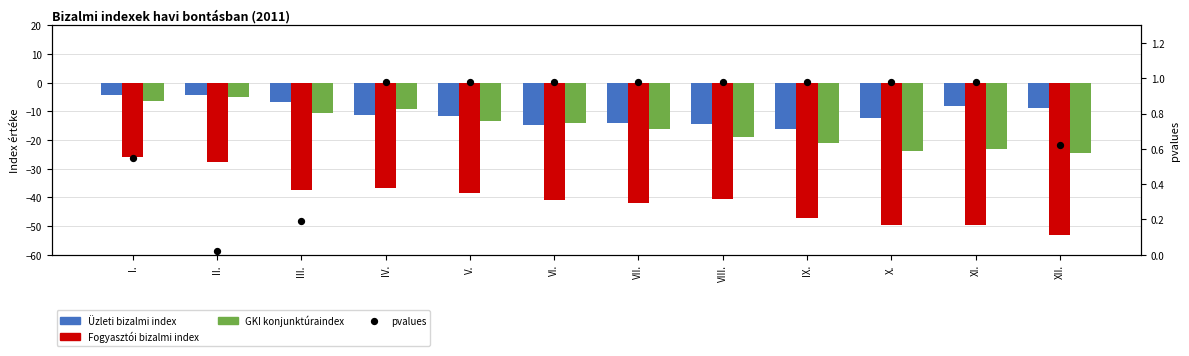

What is the total value across all series at VII.?

-71.0